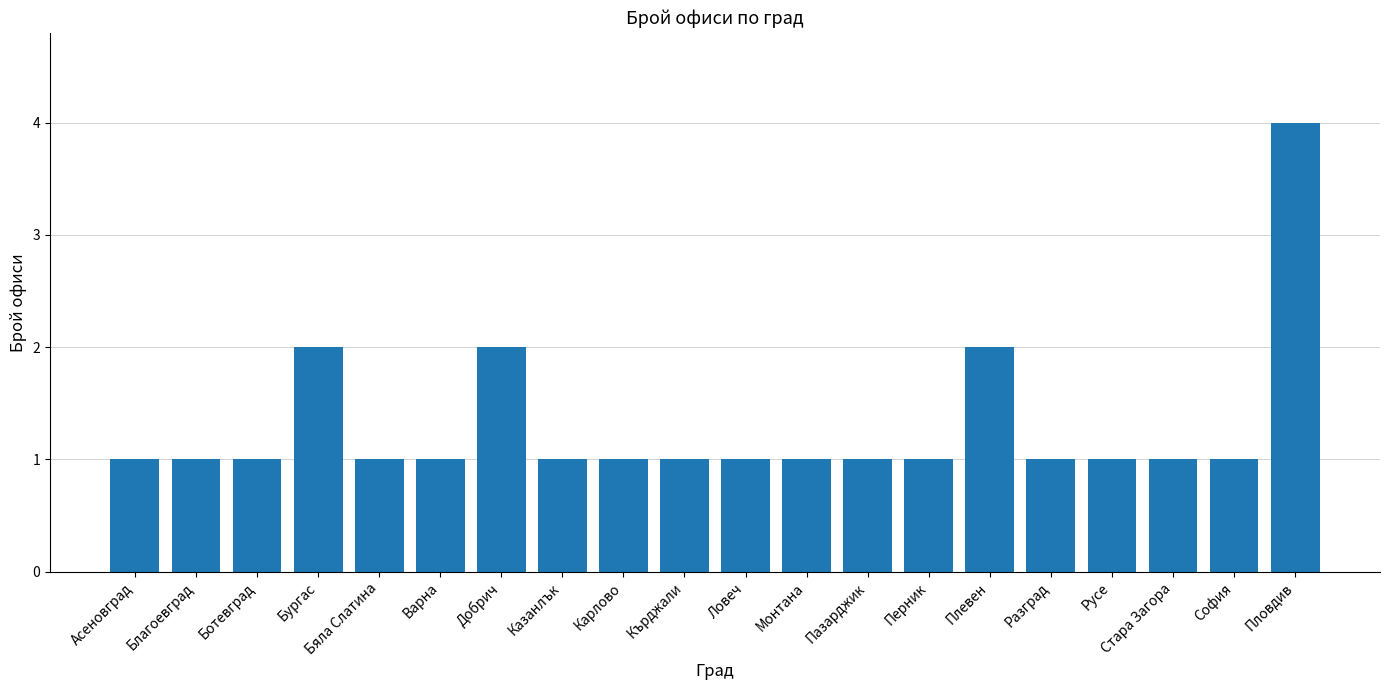

What position from the right is Бургас?

17